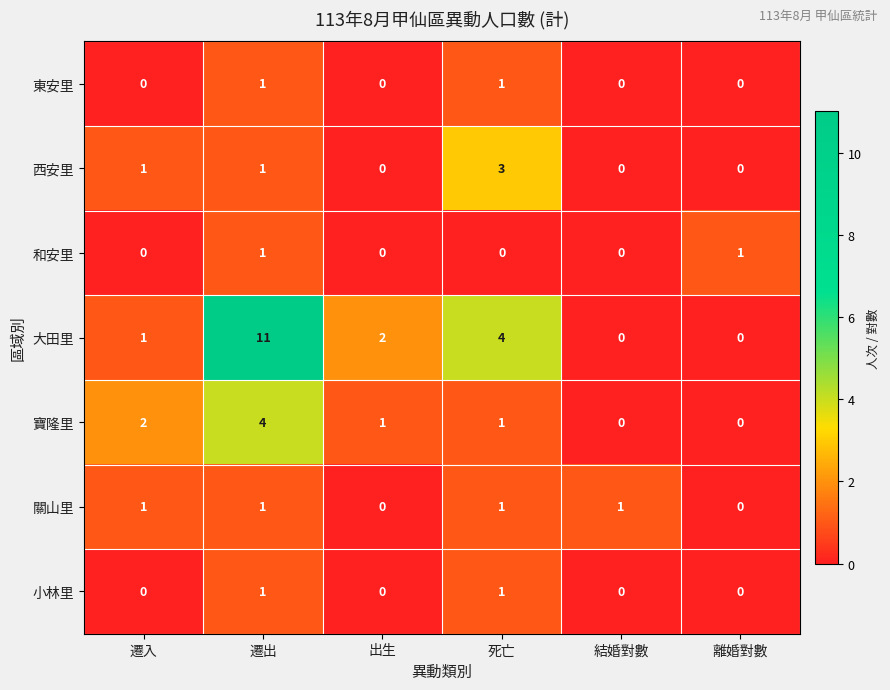

Which category has the highest value across all series?

遷出